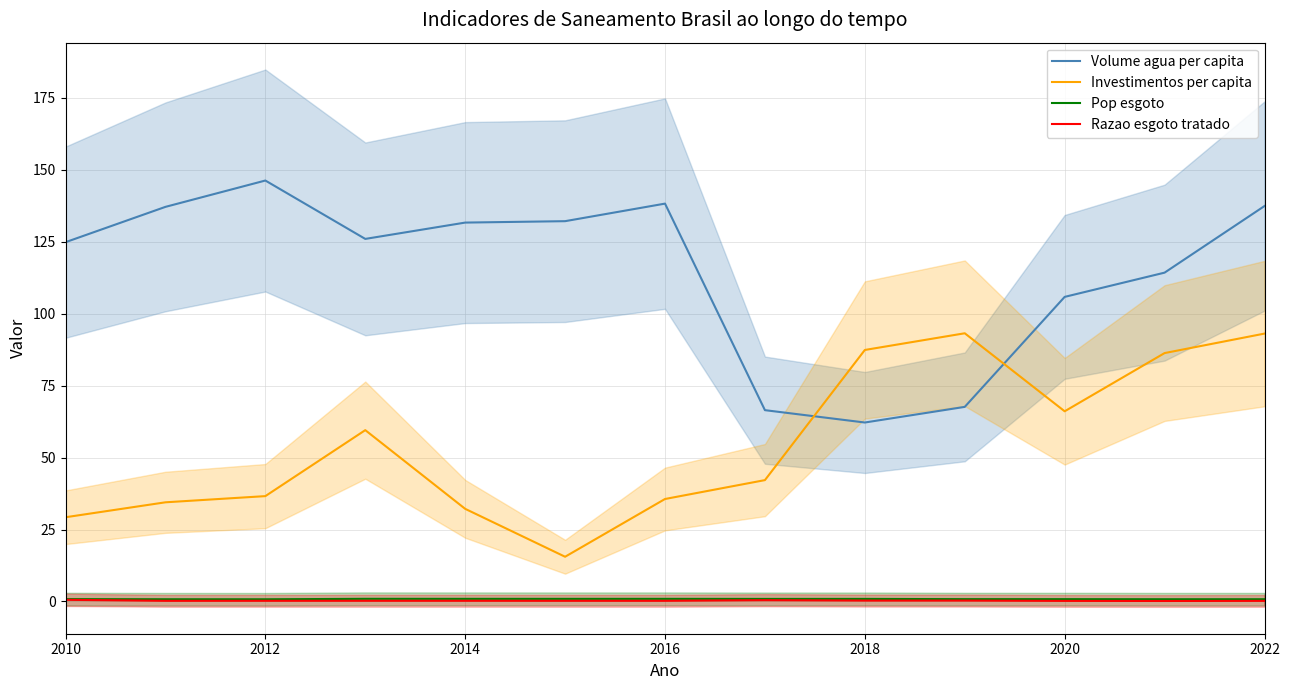

List the series in order of their peak value, highest first.

Volume agua per capita, Investimentos per capita, Pop esgoto, Razao esgoto tratado